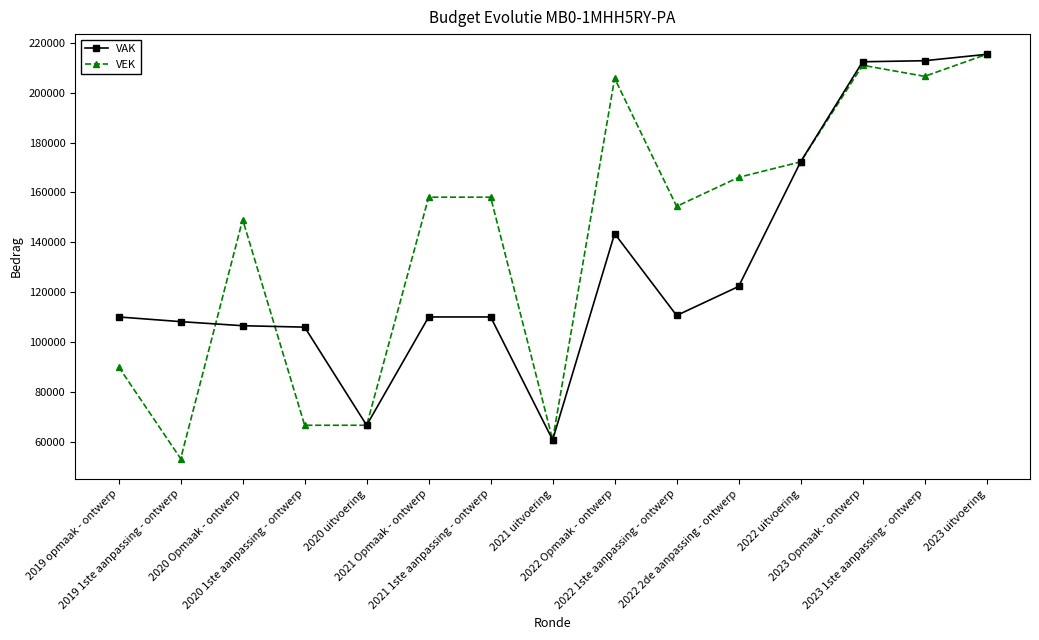

What is the value of the VEK point at the 8th from the left?

60671